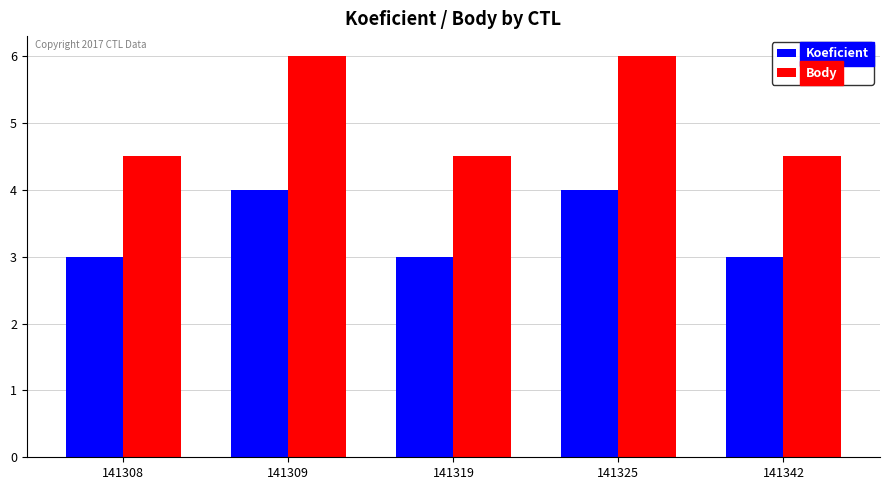

True or false: Koeficient has a value of 3.0 at 141308.

True